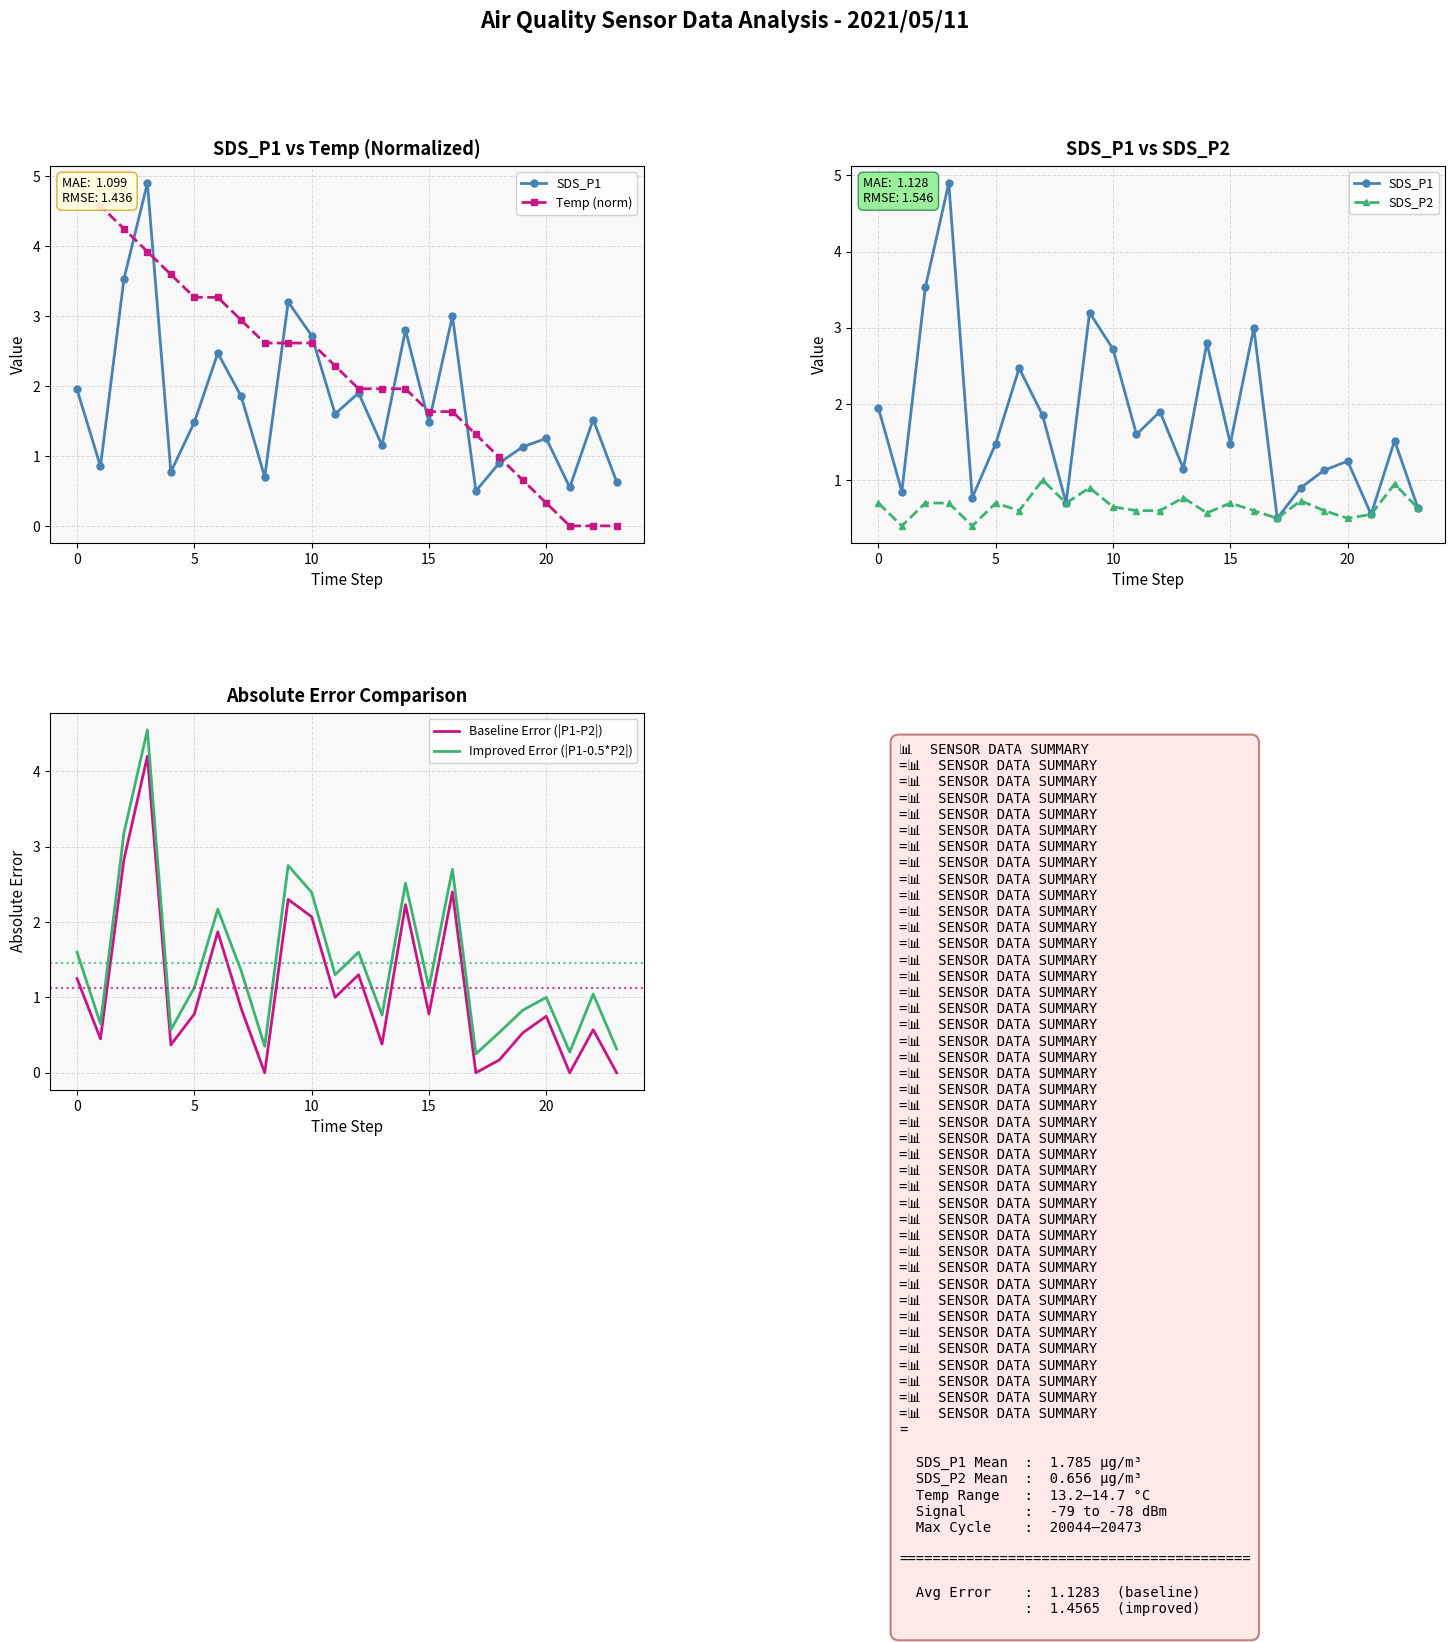

True or false: Improved Error (|P1-0.5*P2|) and Baseline Error (|P1-P2|) intersect in this chart.

False